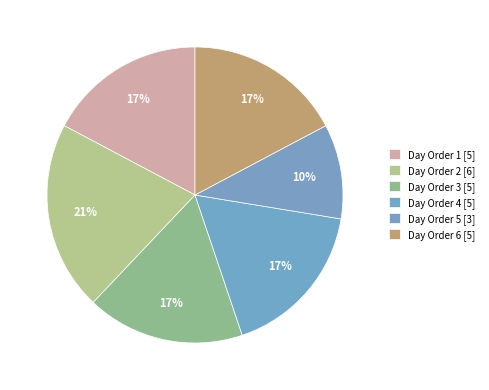

How many segments does this pie chart have?

6